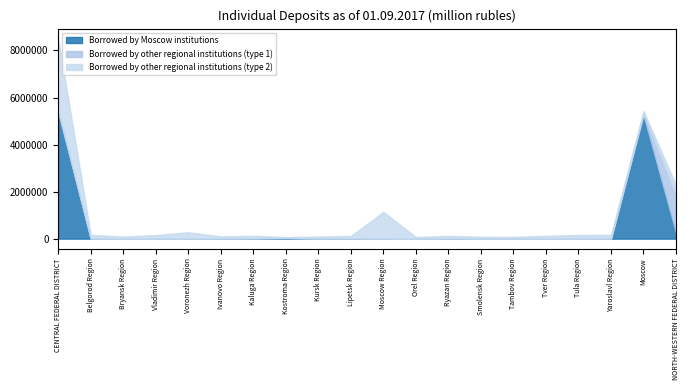

Which category has the highest value across all series?

CENTRAL FEDERAL DISTRICT